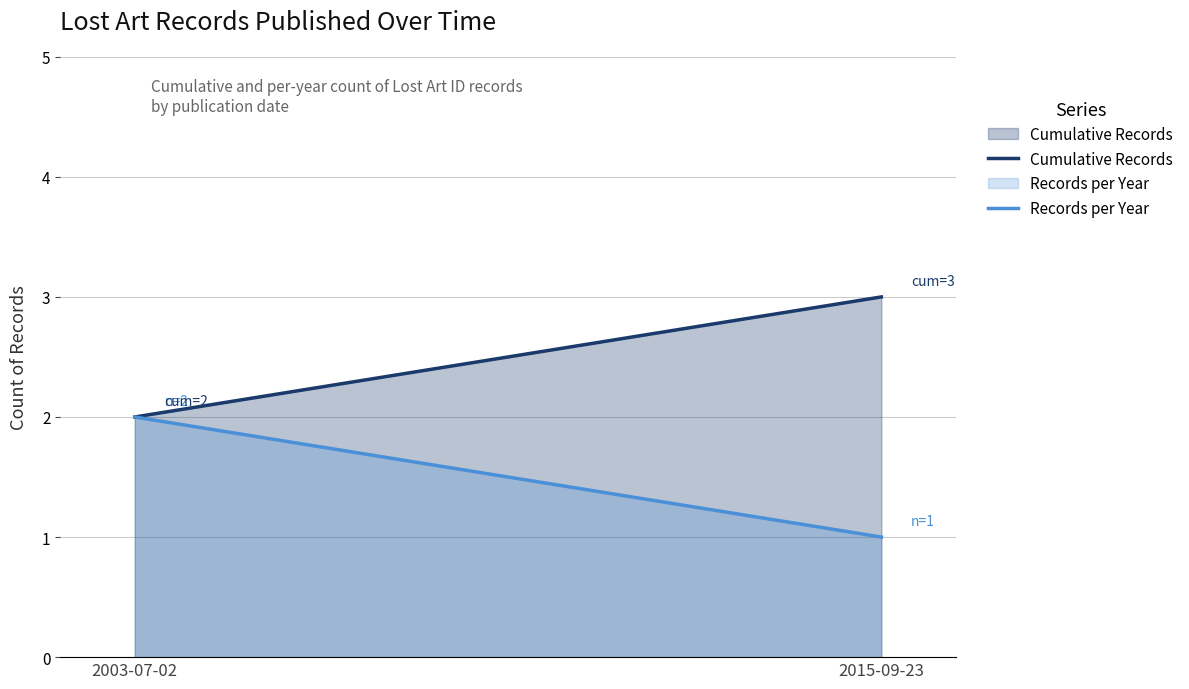

Is the value of Cumulative Records at 2003-07-02 greater than the value of Records per Year at 2015-09-23?

Yes